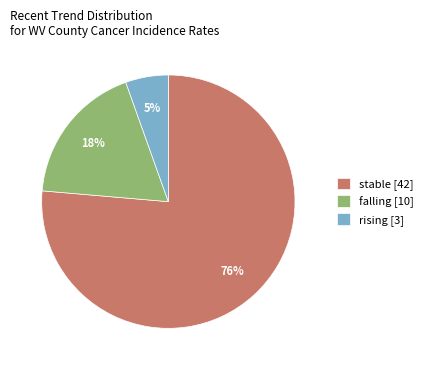

Does stable [42] account for over 50% of the chart?

Yes